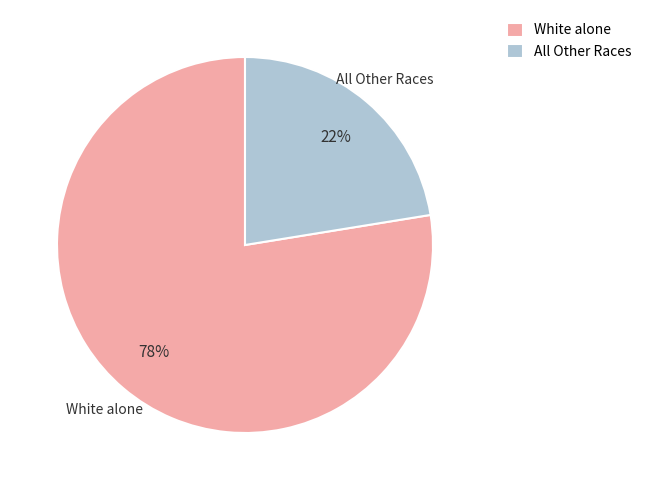

Is there any slice that represents more than half of the pie?

Yes